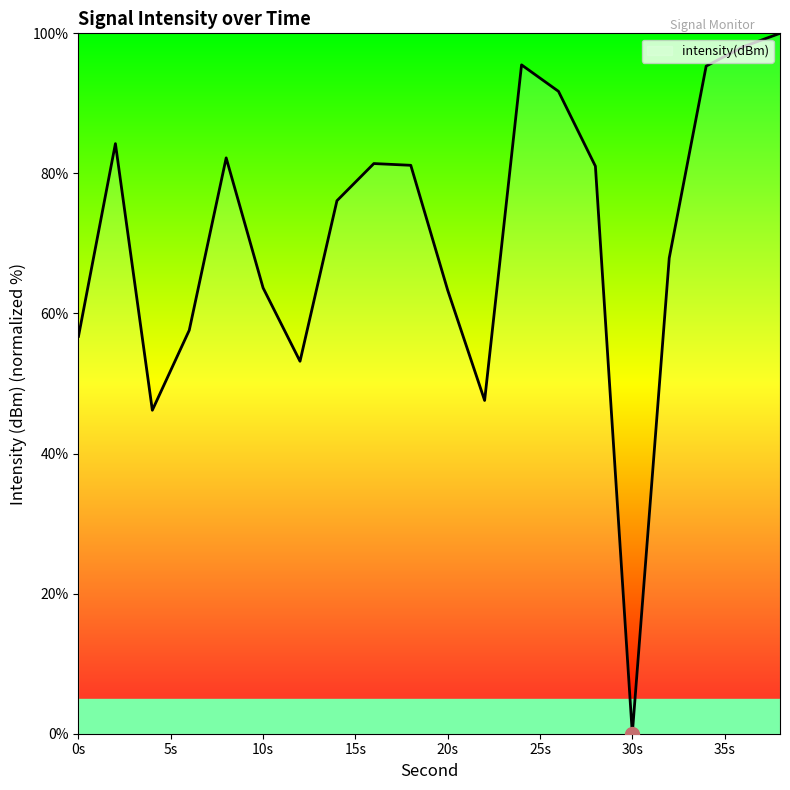

Count the number of values greater than 81.

10